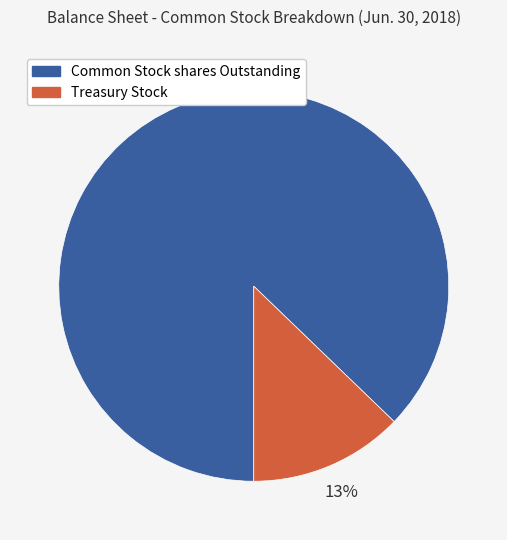

The Treasury Stock slice represents 6% of the pie. True or false?

False